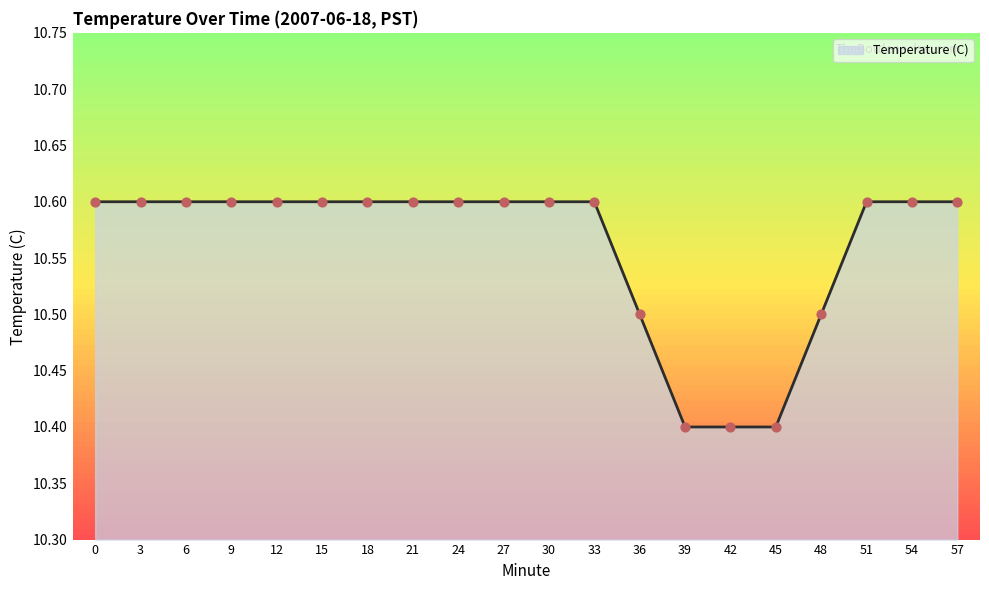

Which has a higher value, 18 or 39?

18